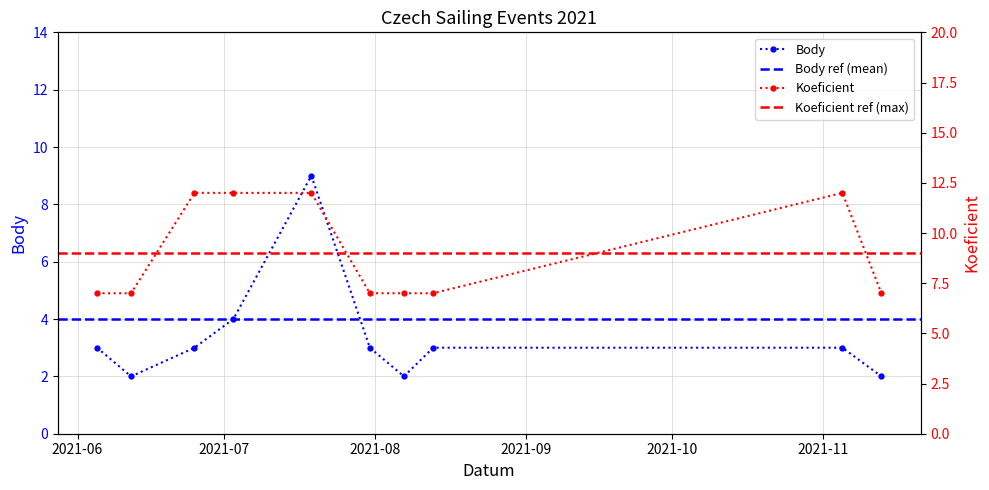

True or false: Koeficient has more than 2 interior local peaks.

False